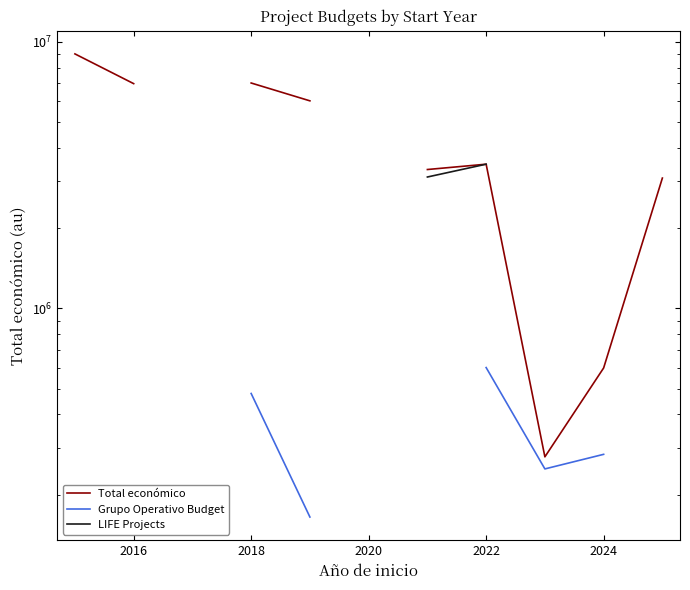

Read the Grupo Operativo Budget value at 2024.

283527.0